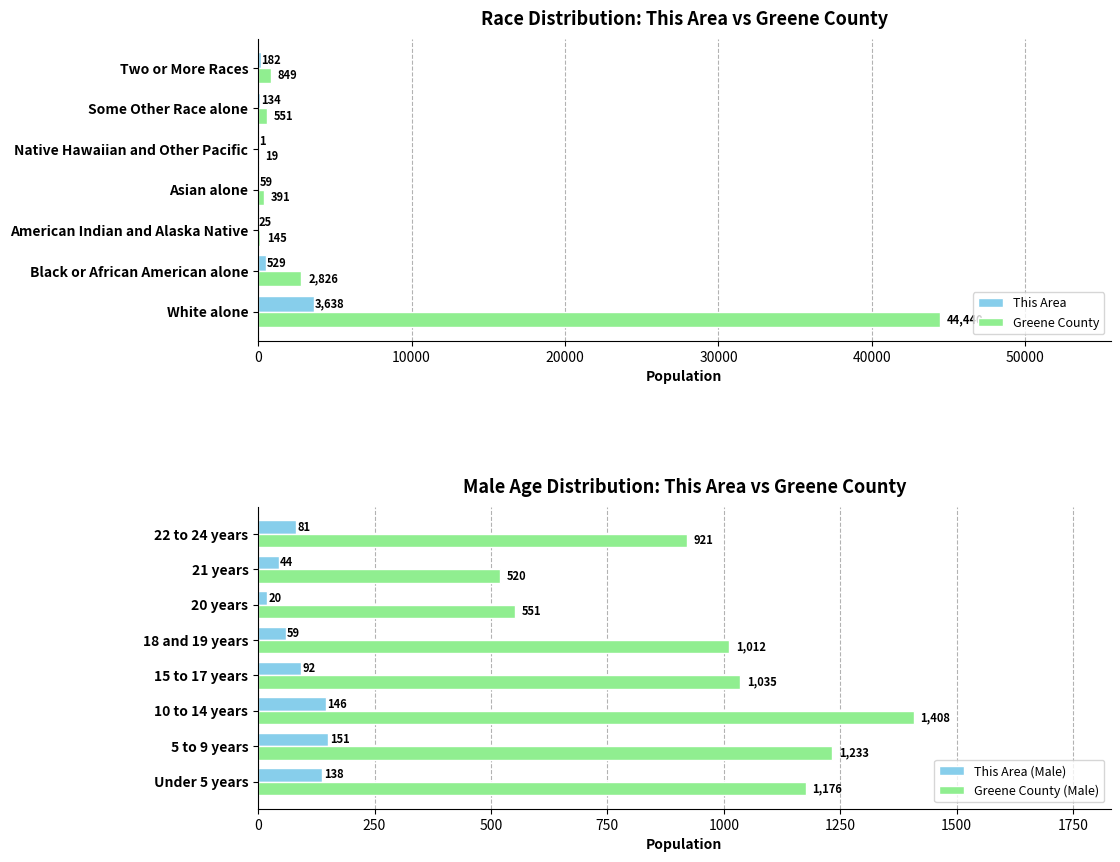

The Greene County series shows 44440 at White alone. True or false?

True